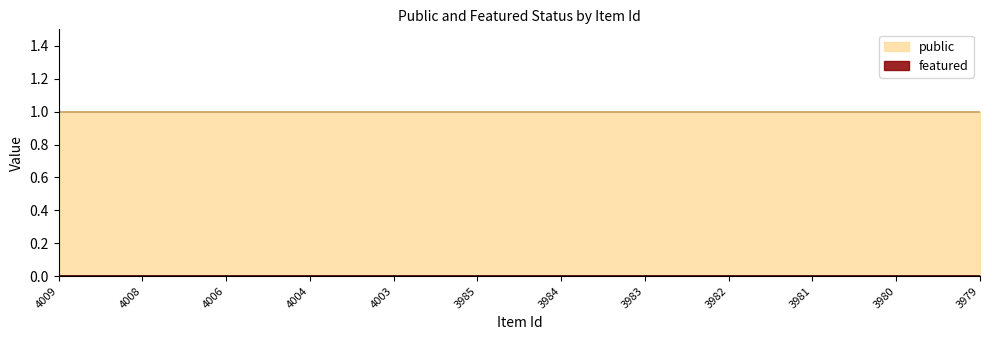

What is the difference between the highest and lowest values at 4004?

1